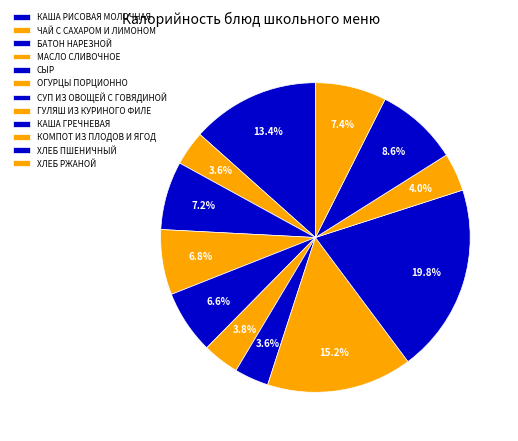

Count the number of slices in the pie.

12